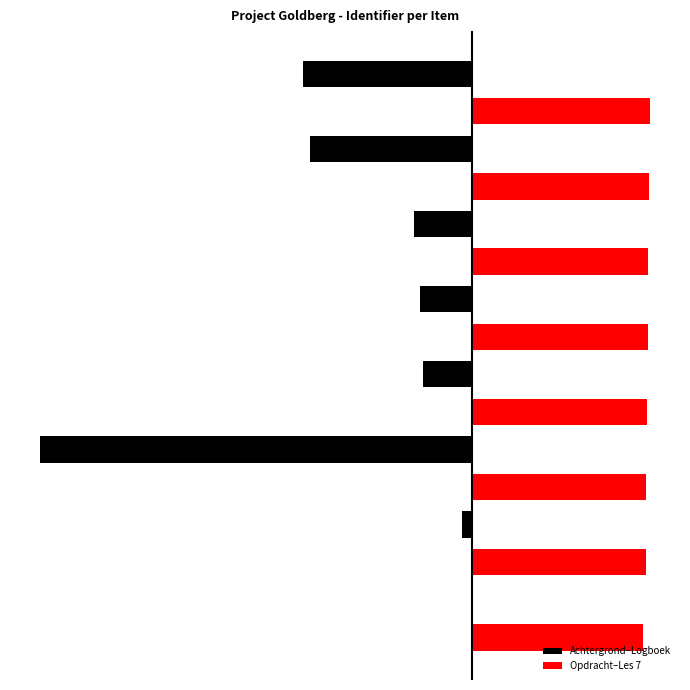

What are all the series names shown in the legend?

Achtergrond–Logboek, Opdracht–Les 7